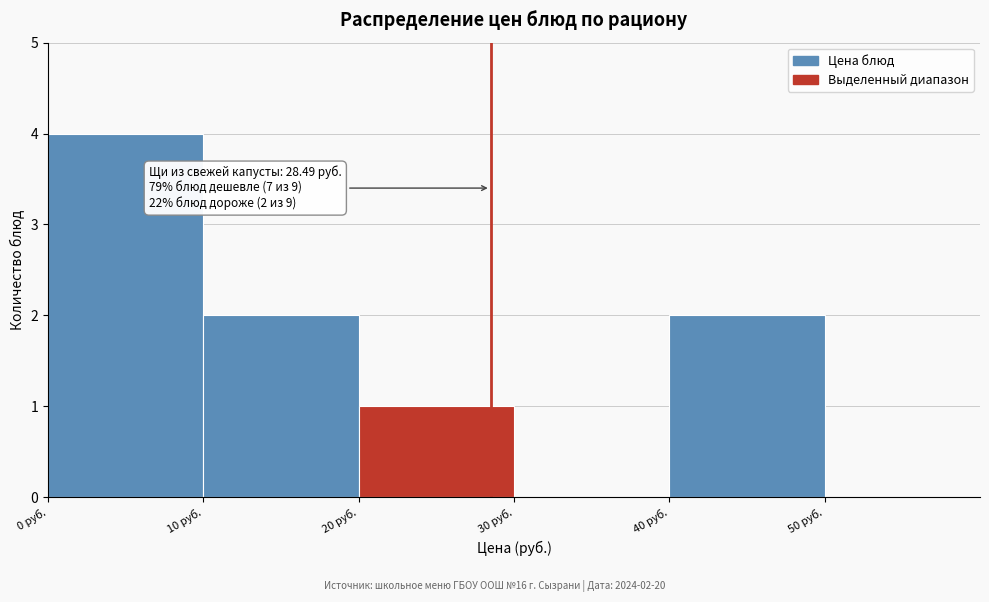

Which range on the x-axis has the tallest bar?

0 to 10